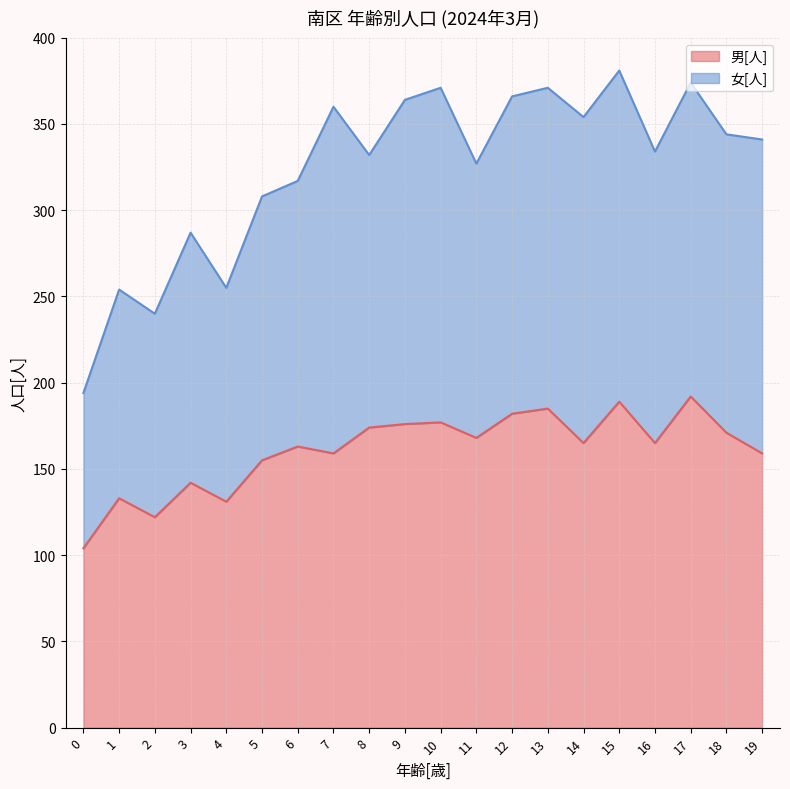

At which category does the data reach its first local valley?

2